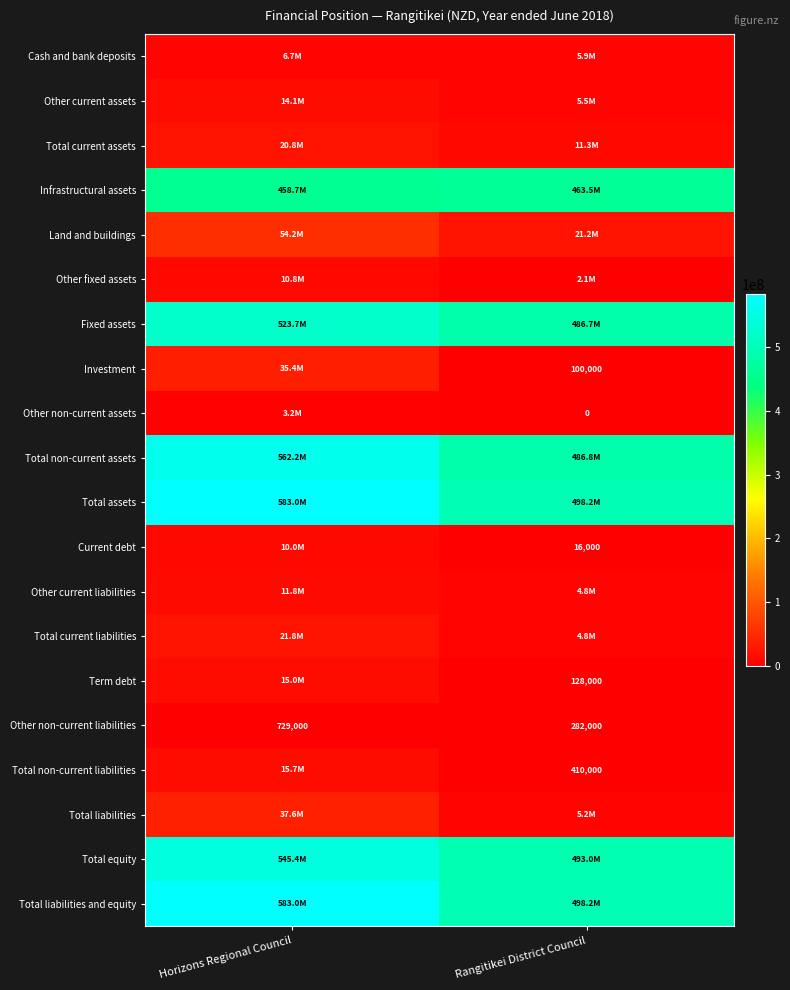

True or false: Total non-current liabilities has a value of 410000 at Rangitikei District Council.

True